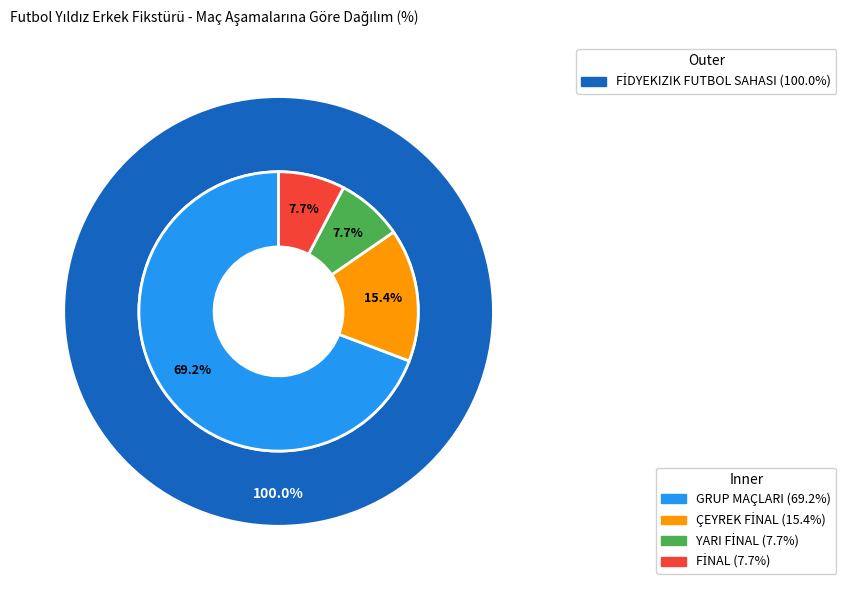

What is the ratio of the value at YARI FİNAL to the value at GRUP MAÇLARI?

0.1